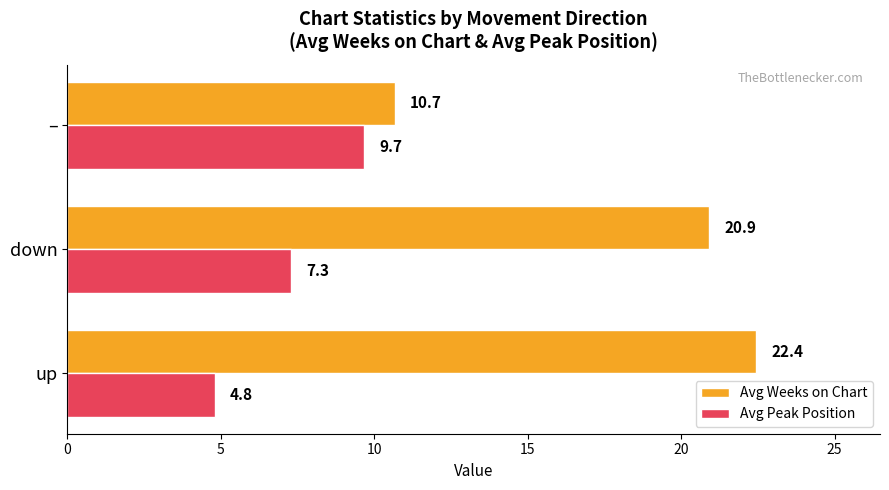

Is the value of Avg Weeks on Chart at up greater than the value of Avg Peak Position at –?

Yes